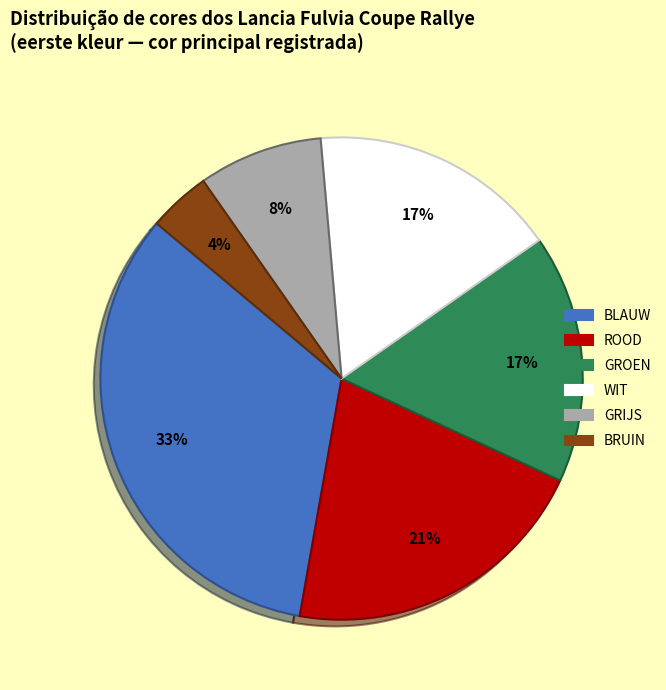

Is the sum of ROOD and BRUIN greater than half?

No